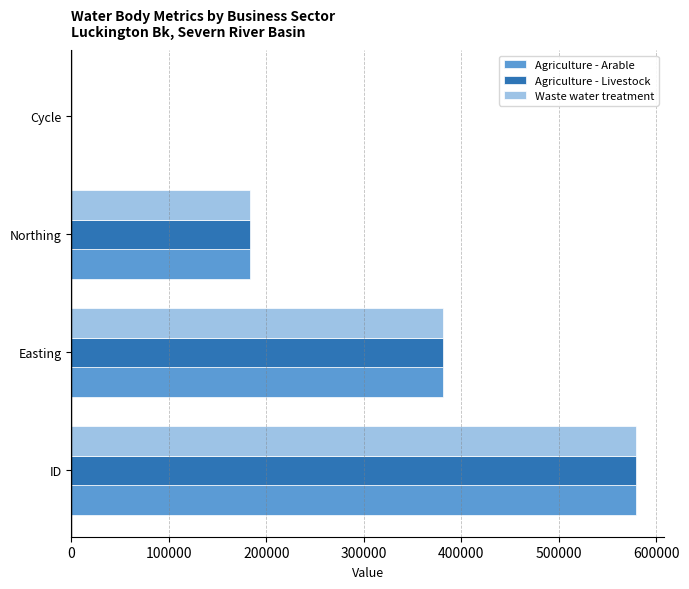

Is the value of Agriculture - Arable at Easting greater than the value of Waste water treatment at Northing?

Yes